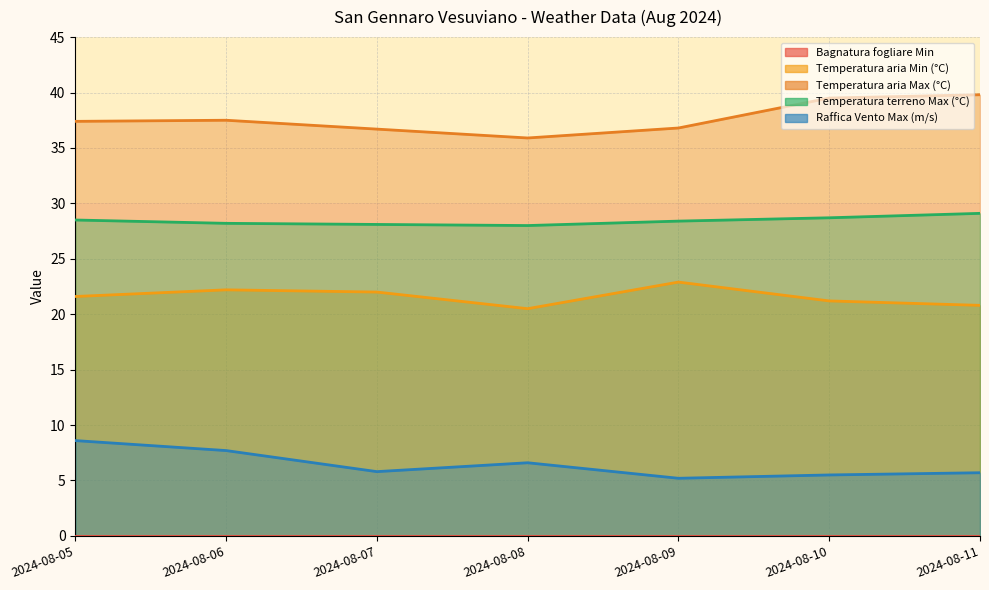

List the series in order of their overall mean, lowest first.

Raffica Vento Max (m/s), Temperatura aria Min (°C), Temperatura terreno Max (°C), Temperatura aria Max (°C)